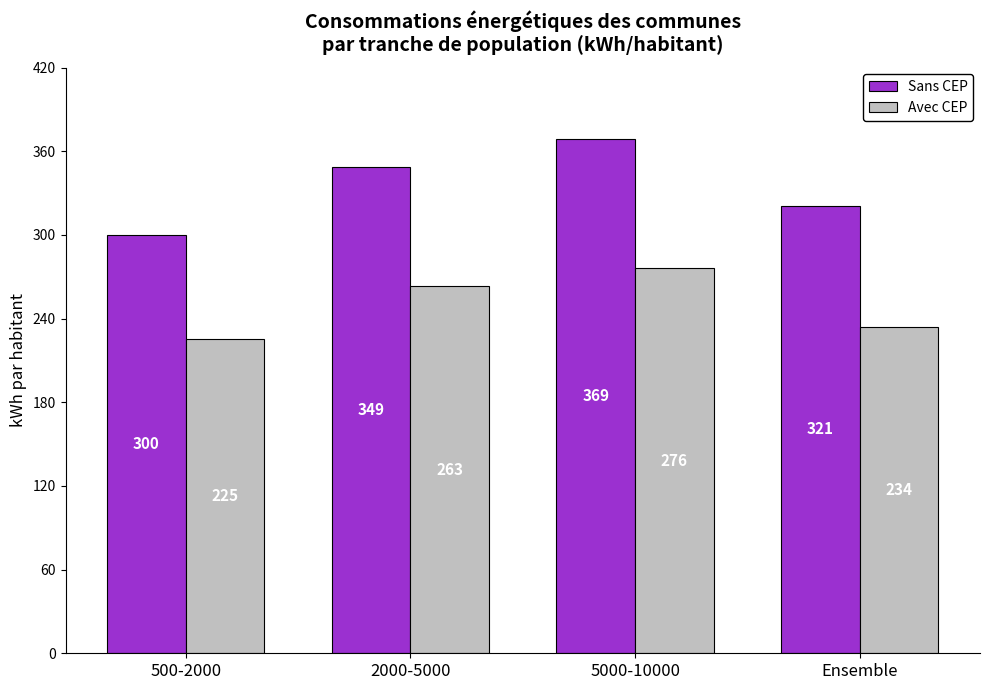

What is the label of the 1st bar from the left?

500-2000